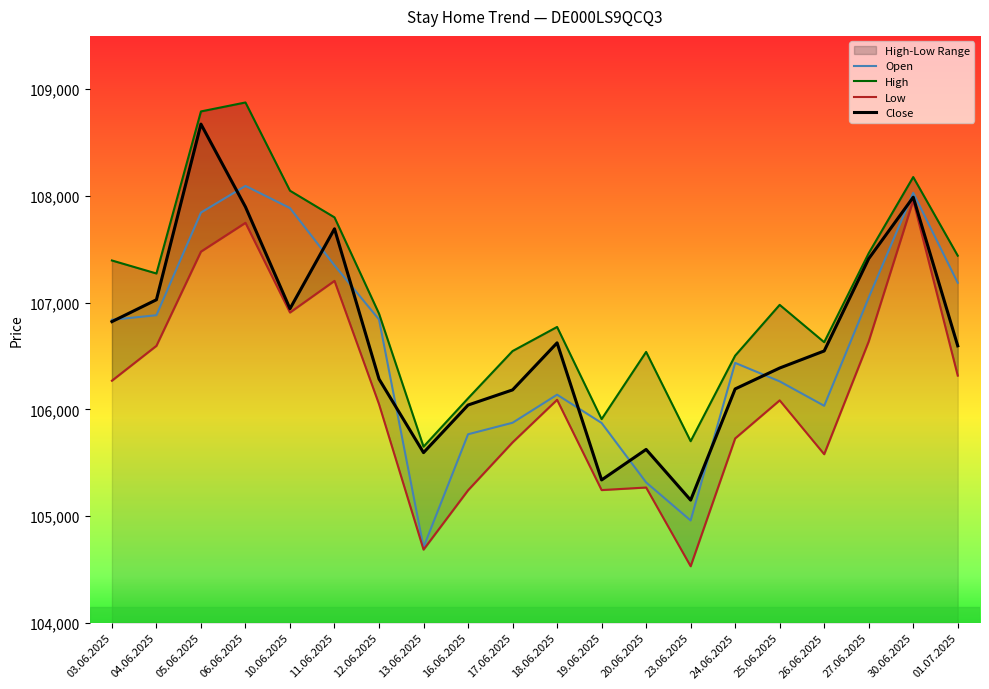

What is the difference between the High values at 30.06.2025 and 24.06.2025?

1674